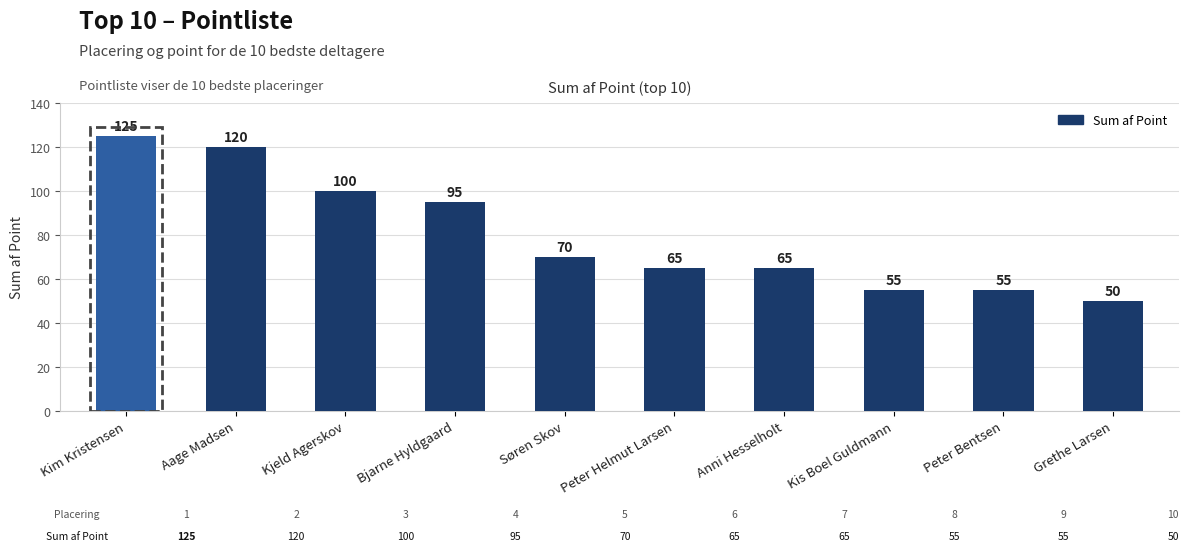

Between Anni Hesselholt and Kis Boel Guldmann, which is larger?

Anni Hesselholt